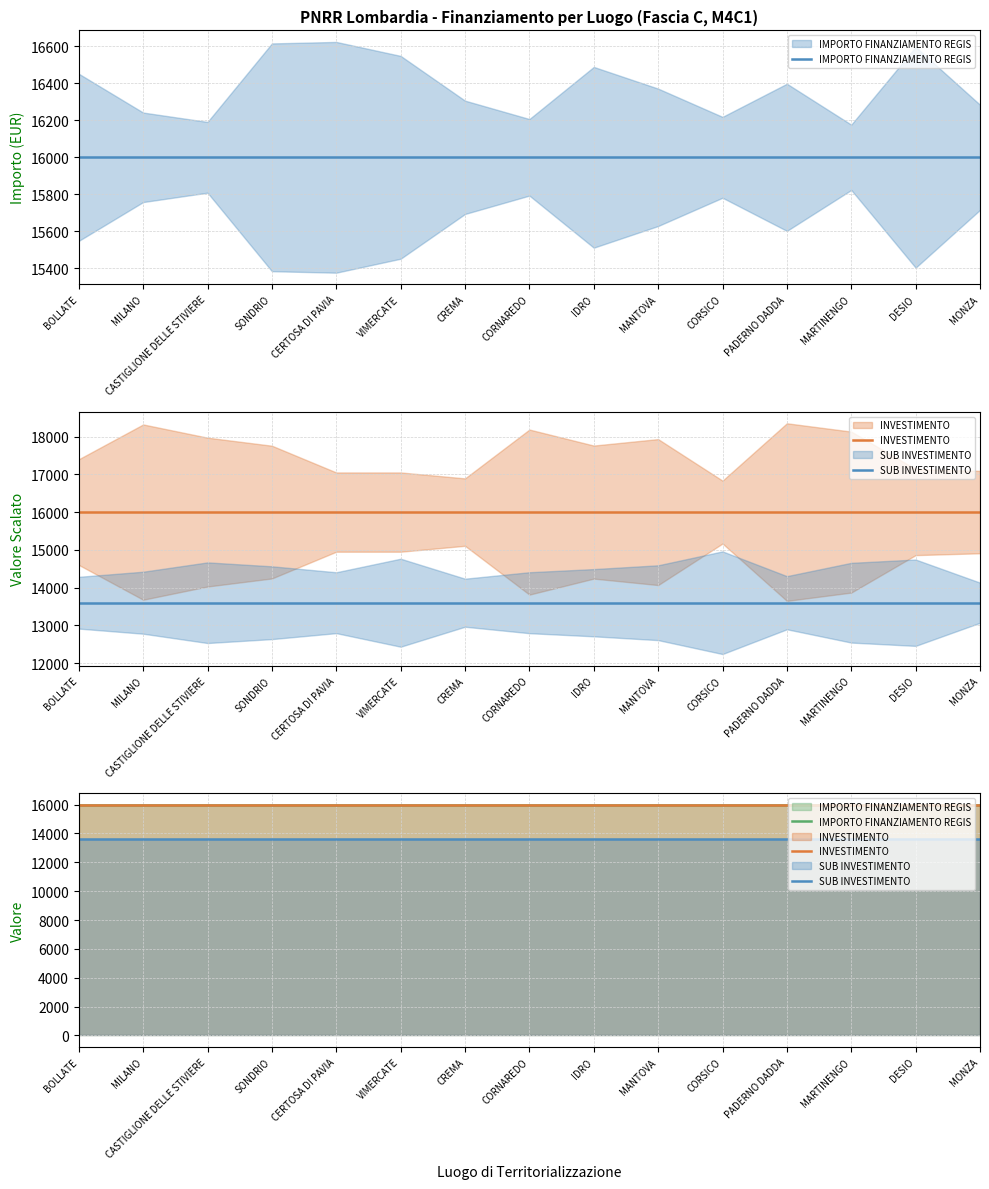

At which category is the sum across all series the highest?

BOLLATE